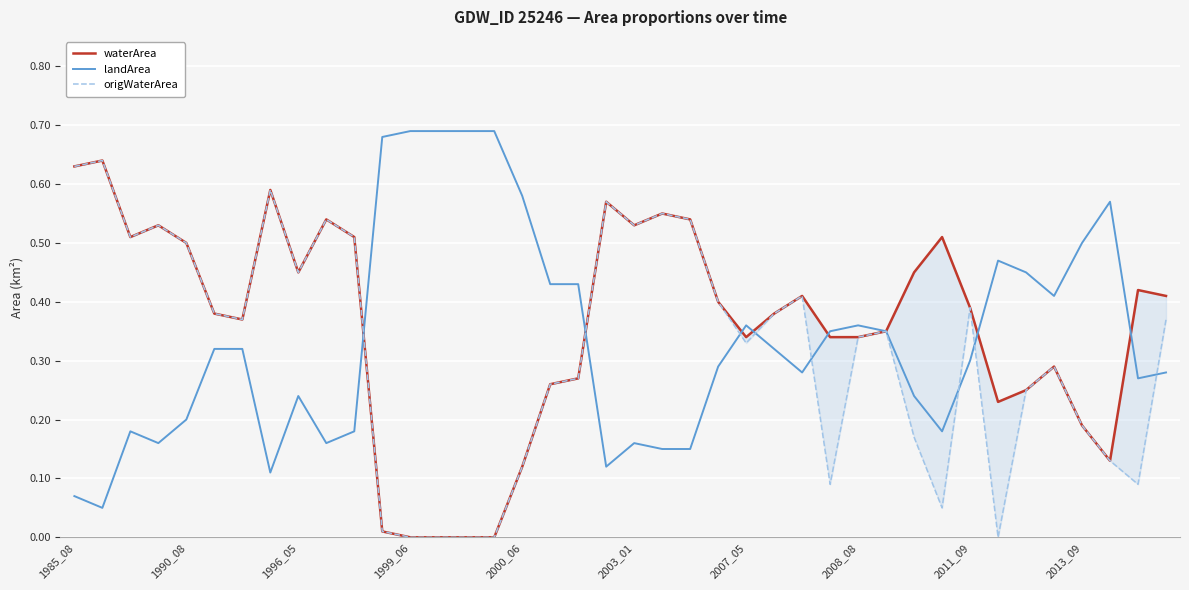

True or false: landArea has a value of 0.5 at 2013_09.

True